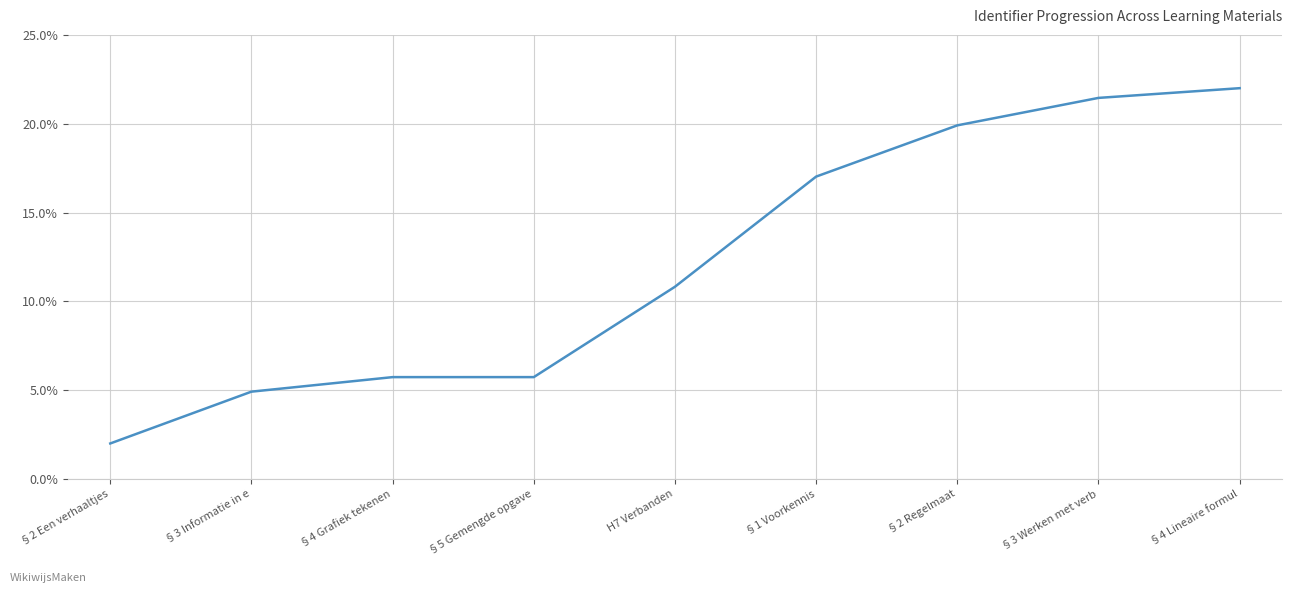

Reading left to right, extract all data points from this chart.

§2 Een verhaaltjes=2.0	§3 Informatie in e=4.9	§4 Grafiek tekenen=5.7	§5 Gemengde opgave=5.7	H7 Verbanden=10.8	§1 Voorkennis=17.0	§2 Regelmaat=19.9	§3 Werken met verb=21.5	§4 Lineaire formul=22.0